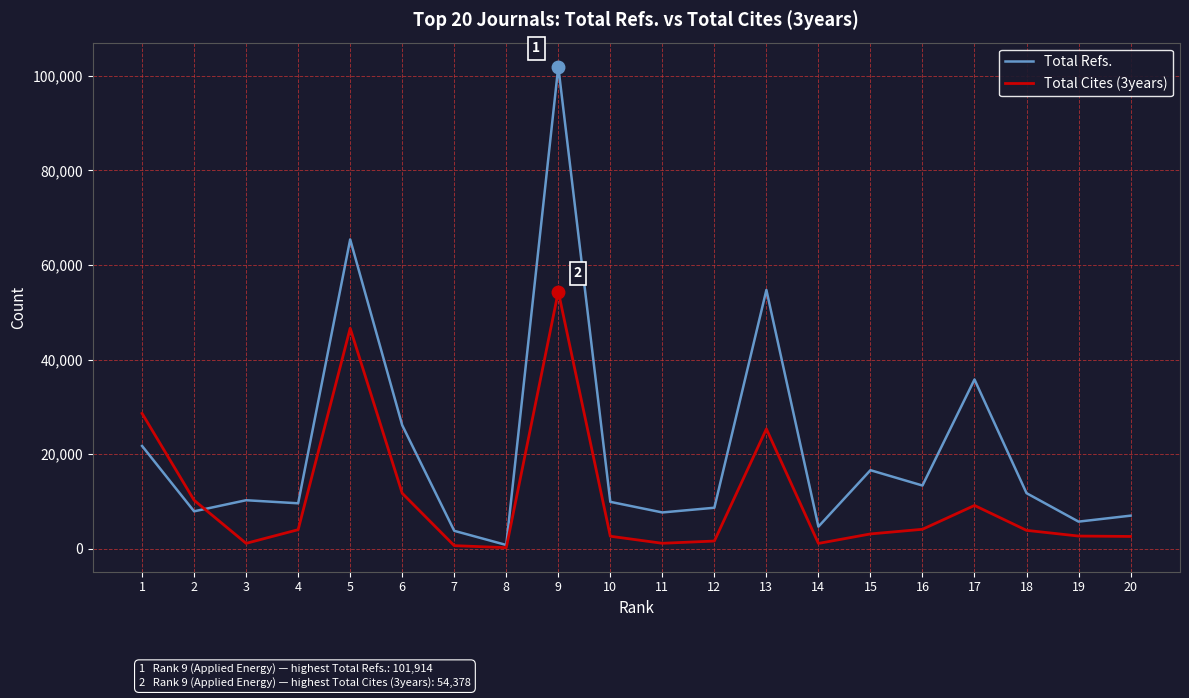

The value of Total Refs. at 15 is 27109. True or false?

False